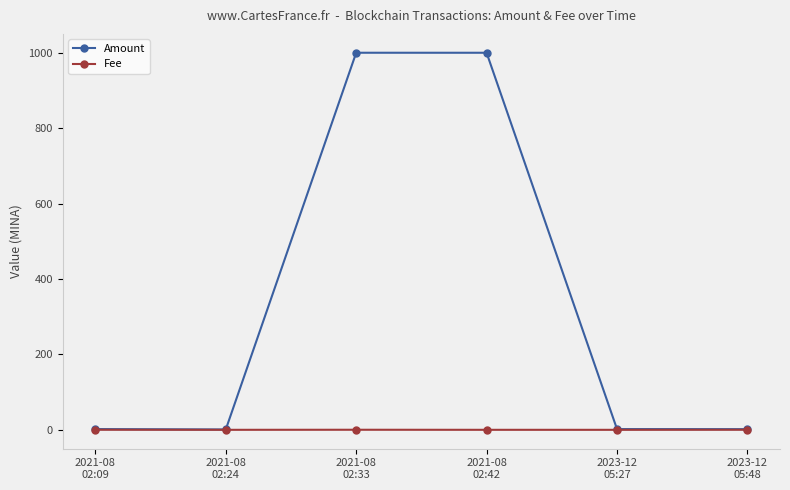

True or false: Amount has more than 0 interior local peaks.

True